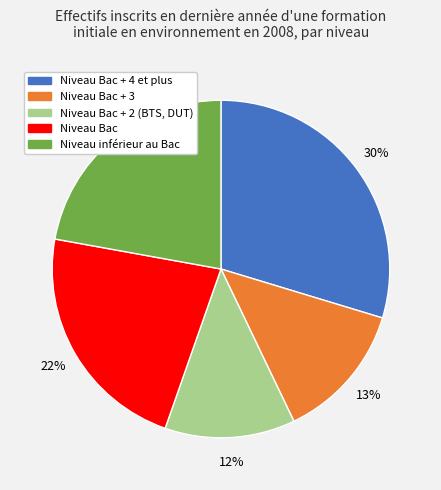

To the nearest percent, what is the average slice percentage?

20%